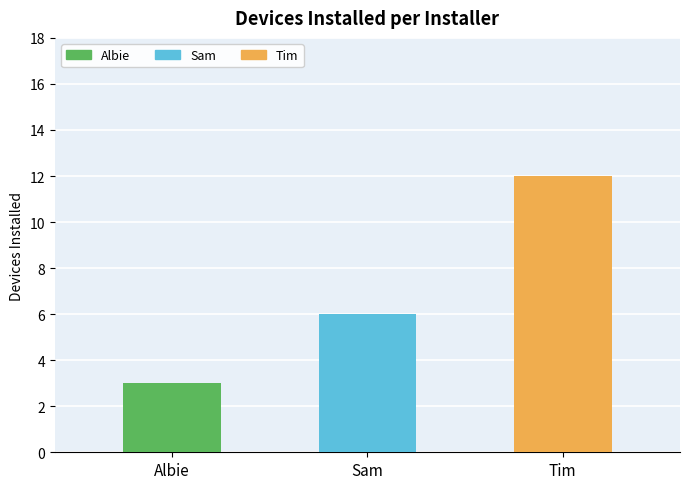

Which has a higher value, Albie or Tim?

Tim